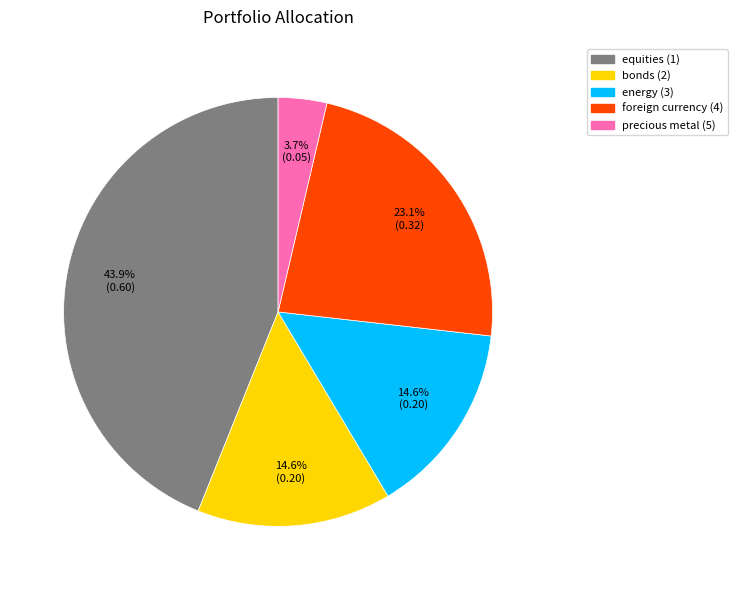

The precious metal (5) slice represents 4% of the pie. True or false?

True